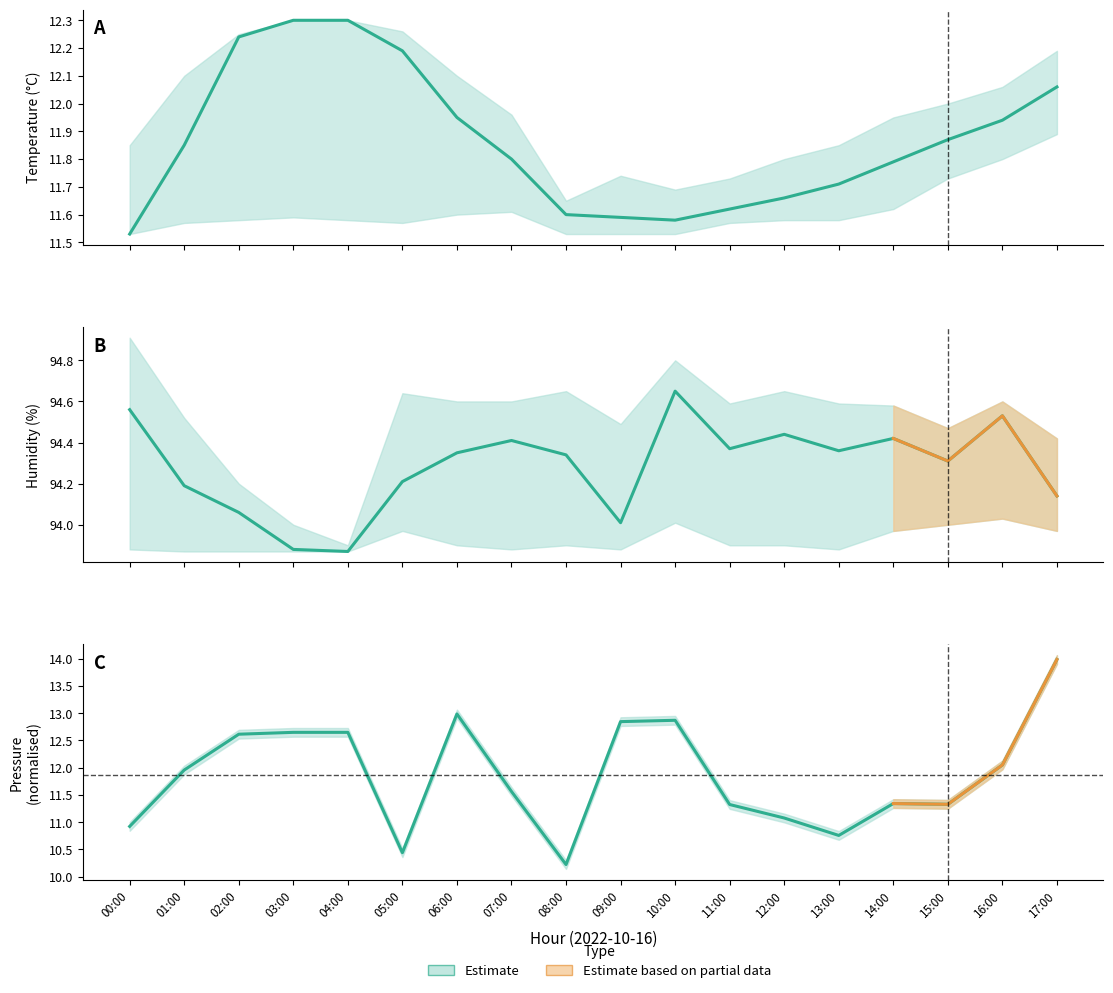

Is this an area chart (filled region under the line)?

No